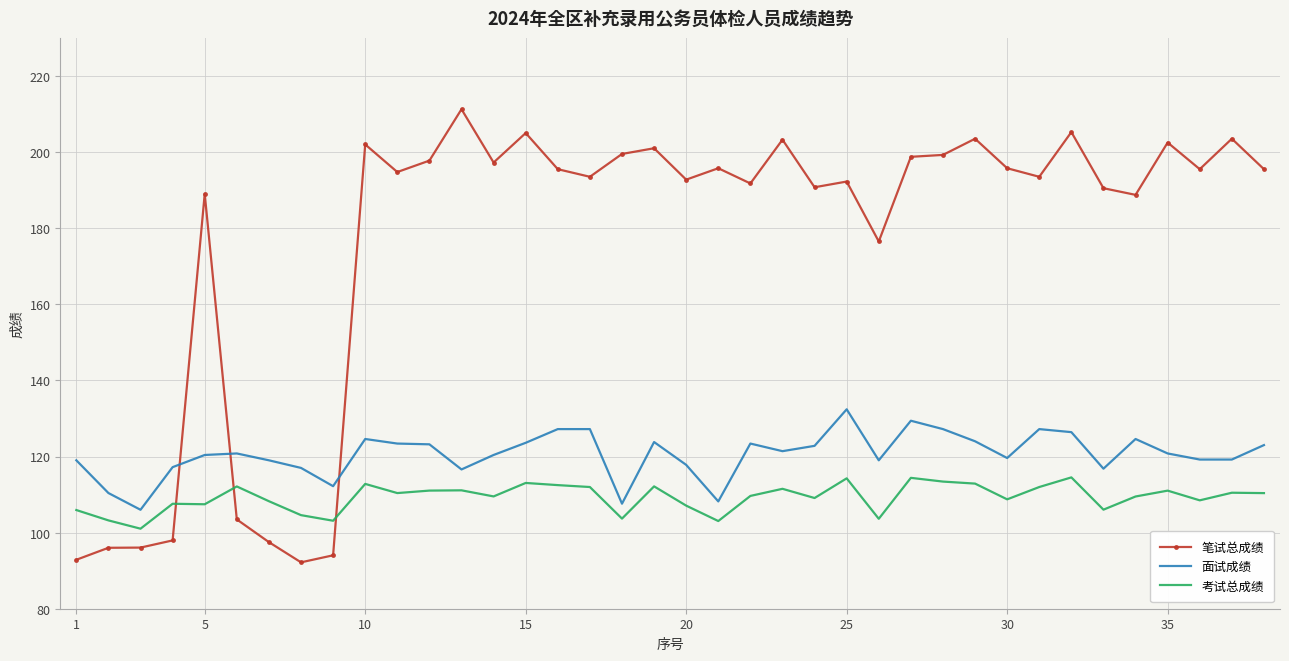

What is the minimum value for 笔试总成绩?

92.2